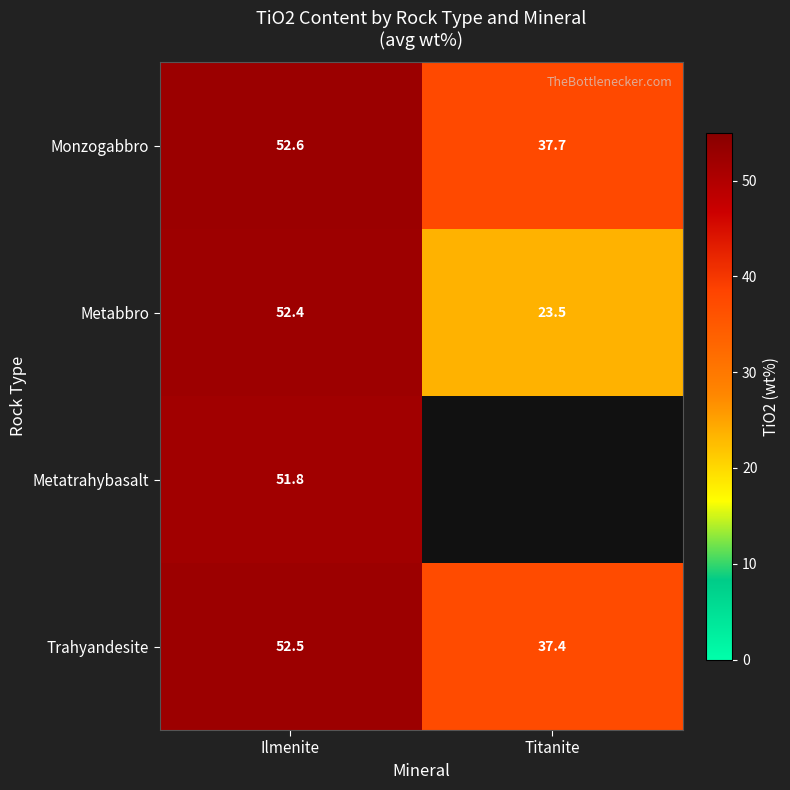

What is the sum of the Metabbro values at Titanite and Ilmenite?

75.9